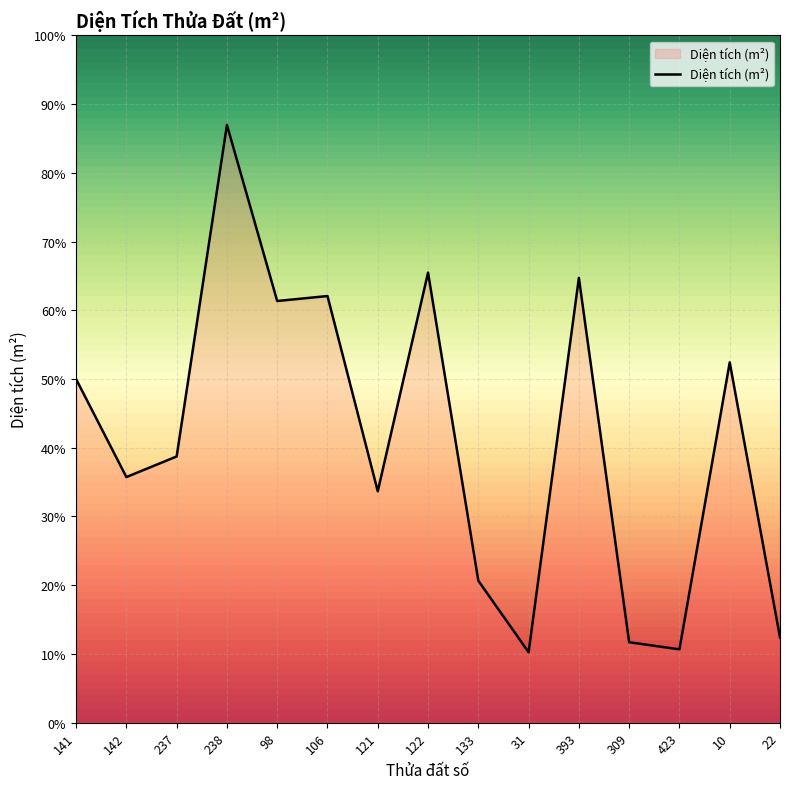

Is this an area chart (filled region under the line)?

Yes